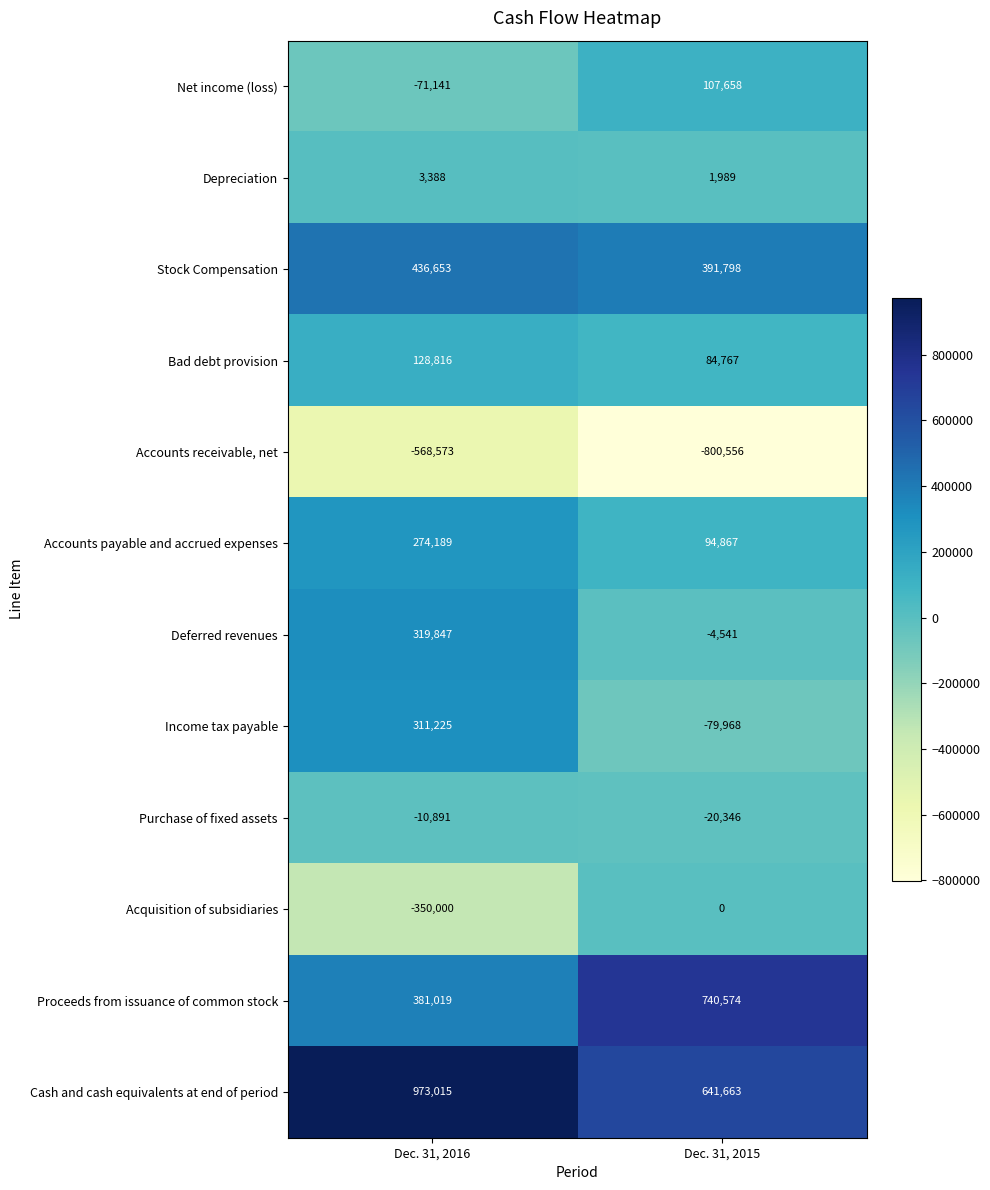

At which category does the chart reach its peak across all series?

Dec. 31, 2016